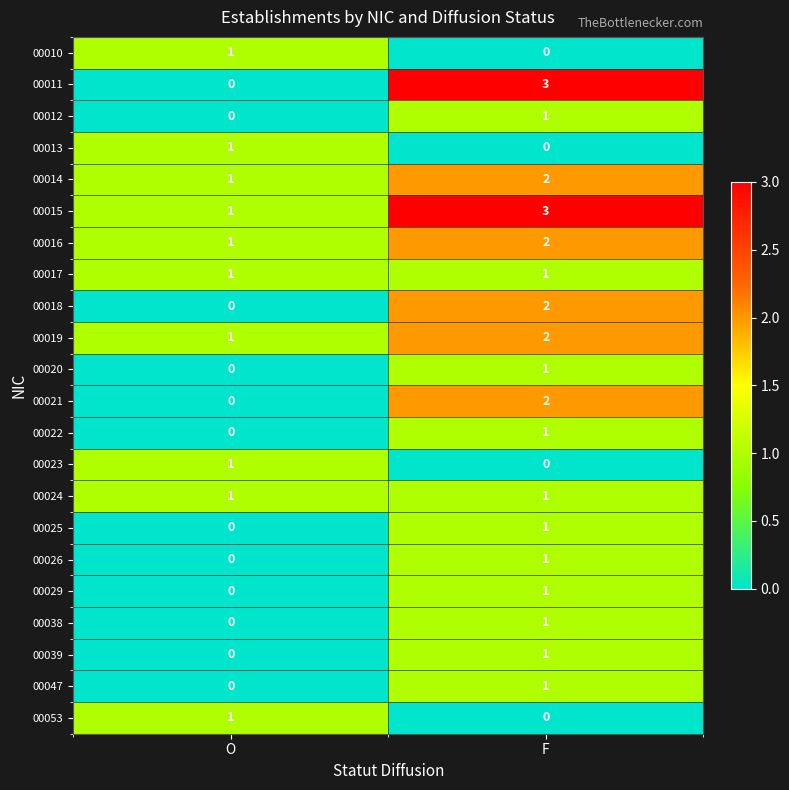

What is the total value across all series at O?

10